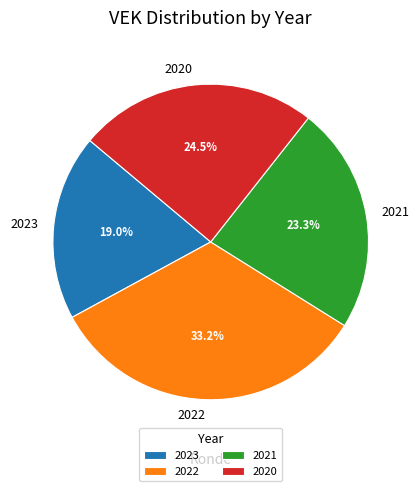

What is the smallest slice in the pie chart?

2023